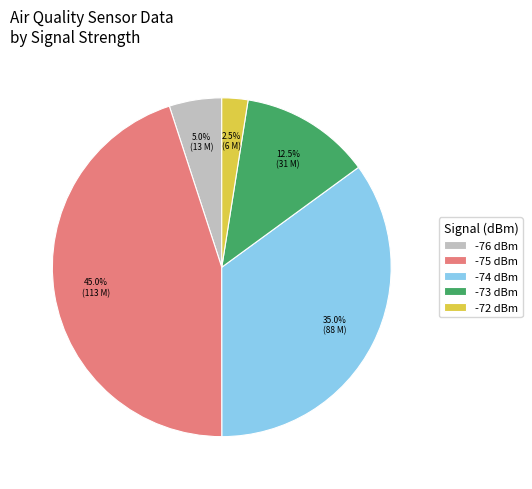

Count the number of slices in the pie.

5